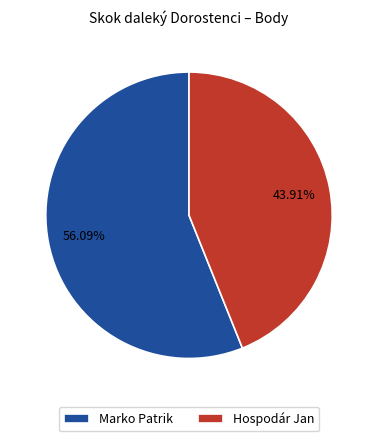

Rank the categories by value from lowest to highest.

Hospodár Jan, Marko Patrik